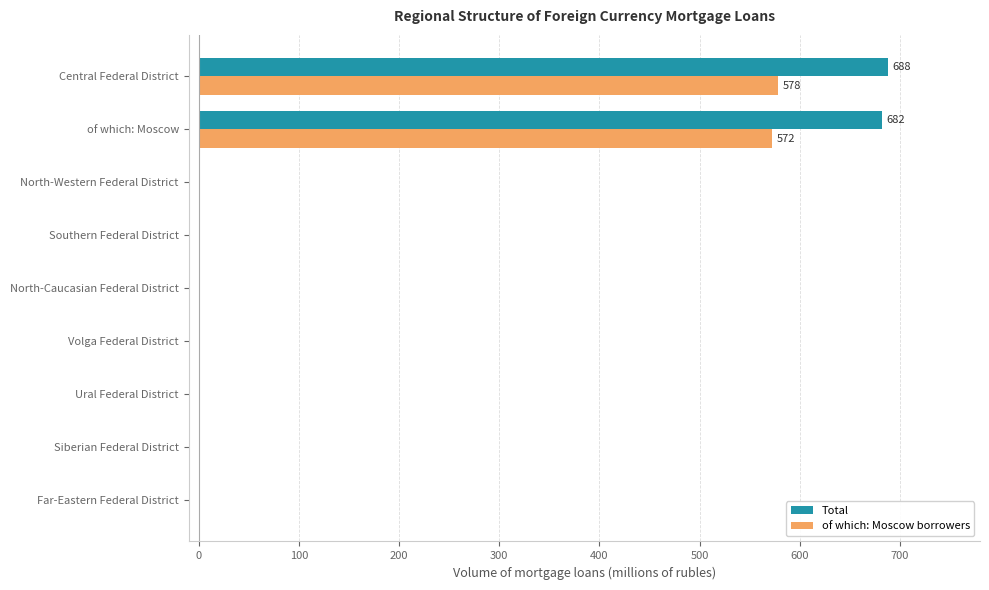

Which series changed the most between of which: Moscow and Ural Federal District?

Total